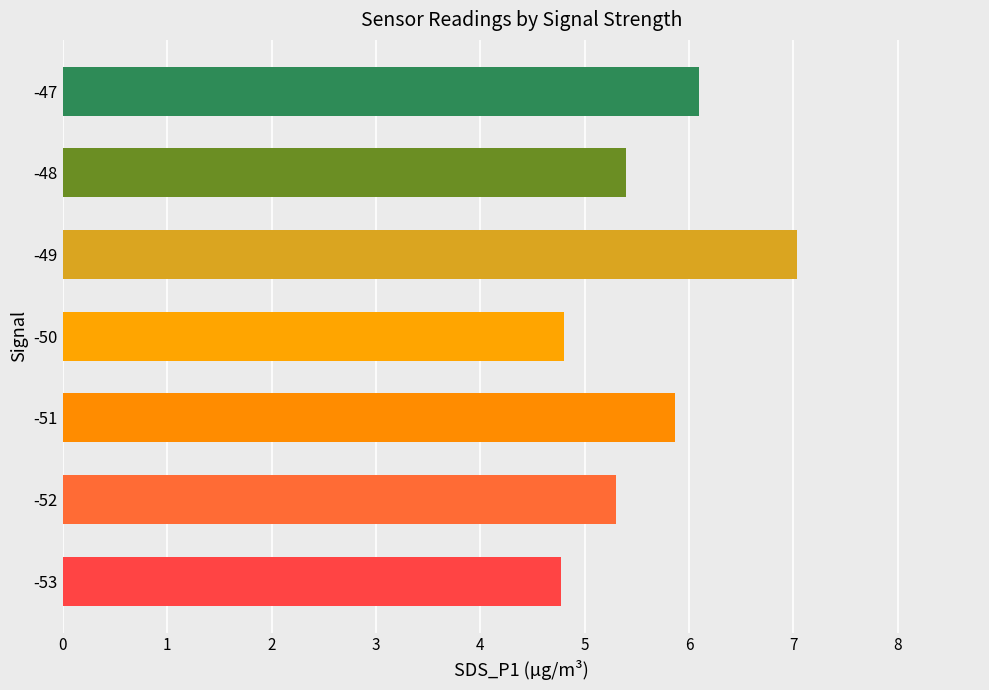

What is the change in value from -53 to -49?

+2.3